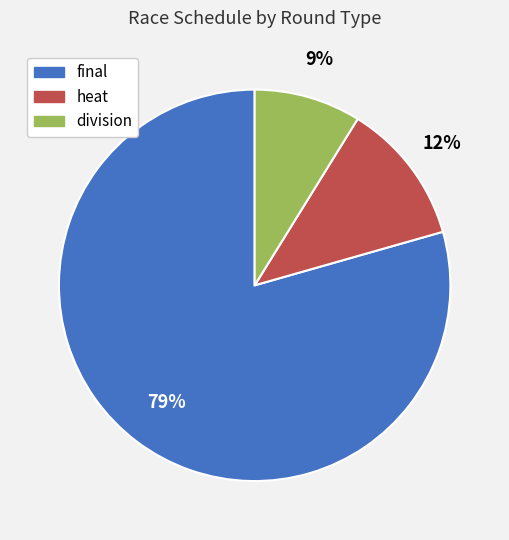

Which category has the smallest portion of the pie?

division